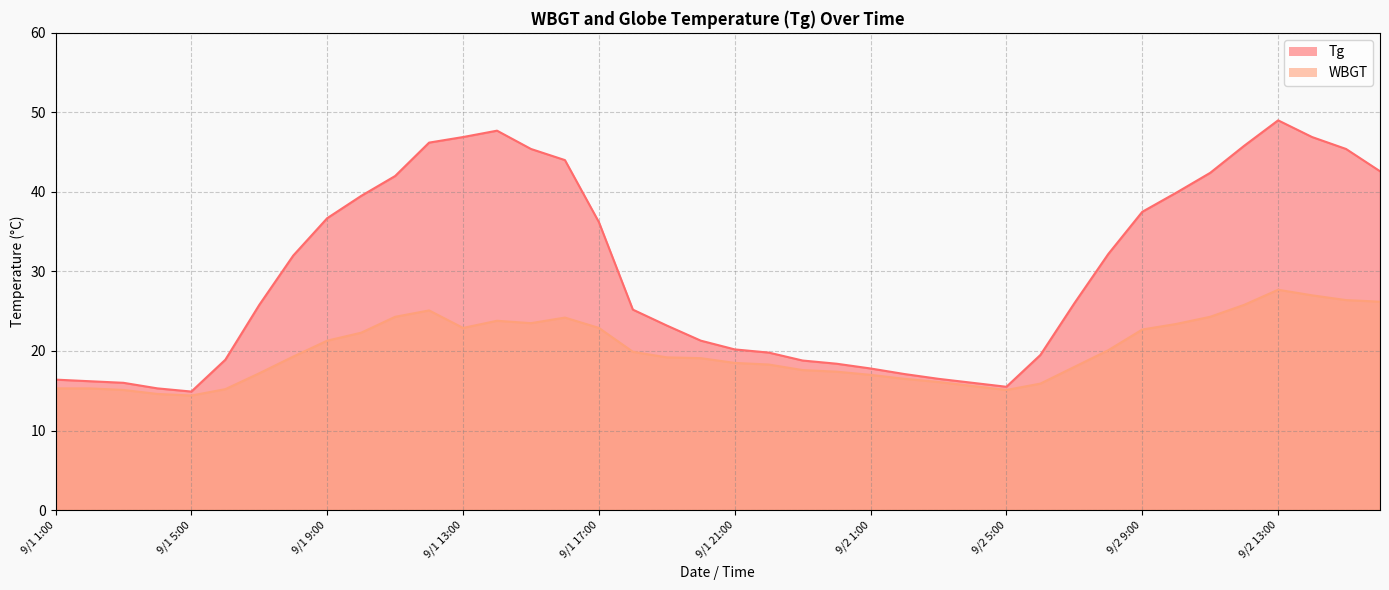

True or false: WBGT has a value of 36.5 at 9/2 13:00.

False